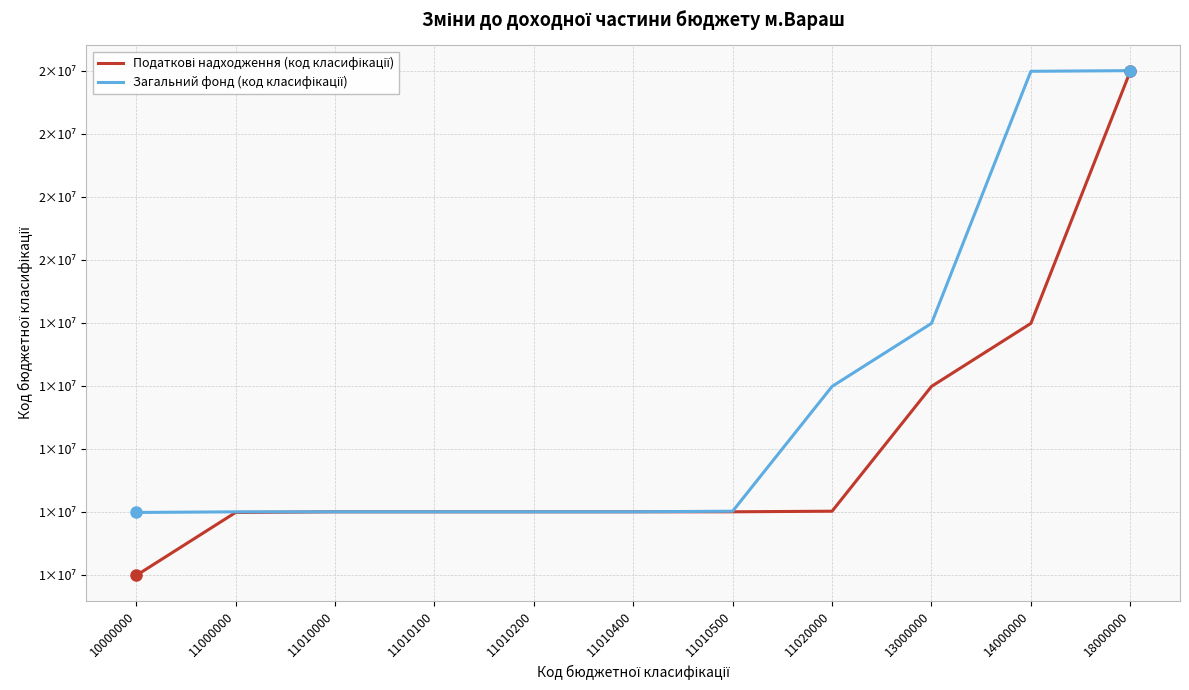

Reading right to left, transcribe all the data shown in this chart.

Податкові надходження (код класифікації): 18000000	14000000	13000000	11020000	11010500	11010400	11010200	11010100	11010000	11000000	10000000
Загальний фонд (код класифікації): 18010000	18000000	14000000	13000000	11020000	11010500	11010400	11010200	11010100	11010000	11000000